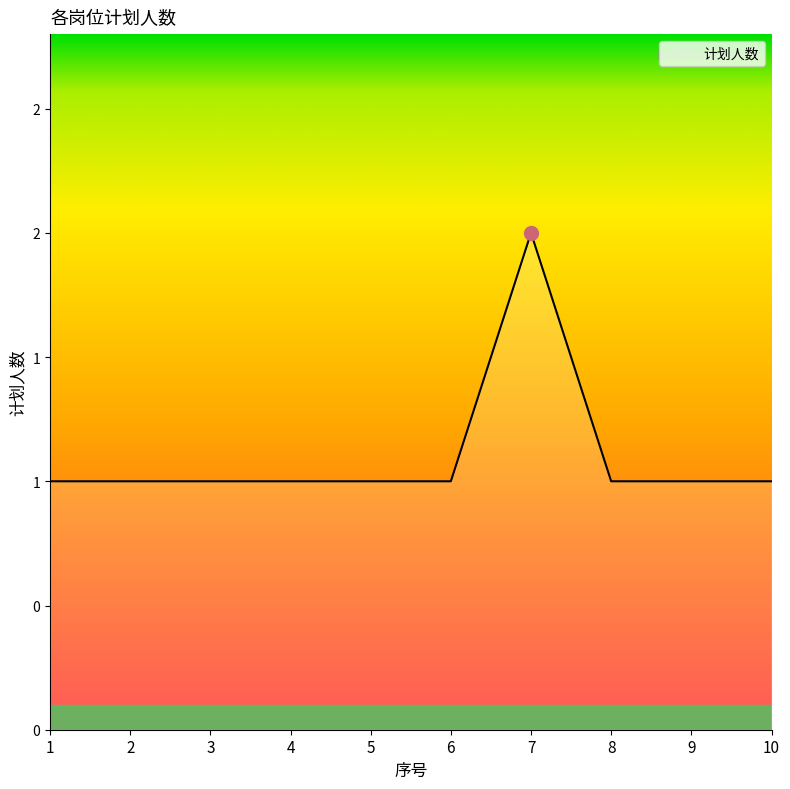

What is the value of the 5th point from the left?

1